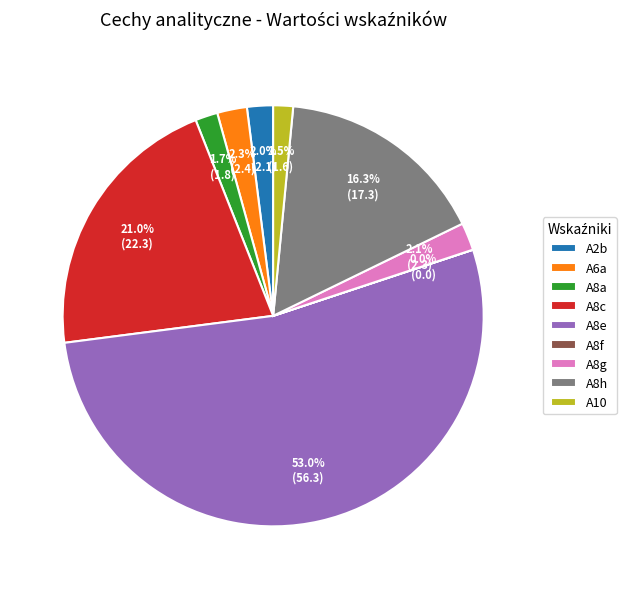

Does any single category account for the majority?

Yes